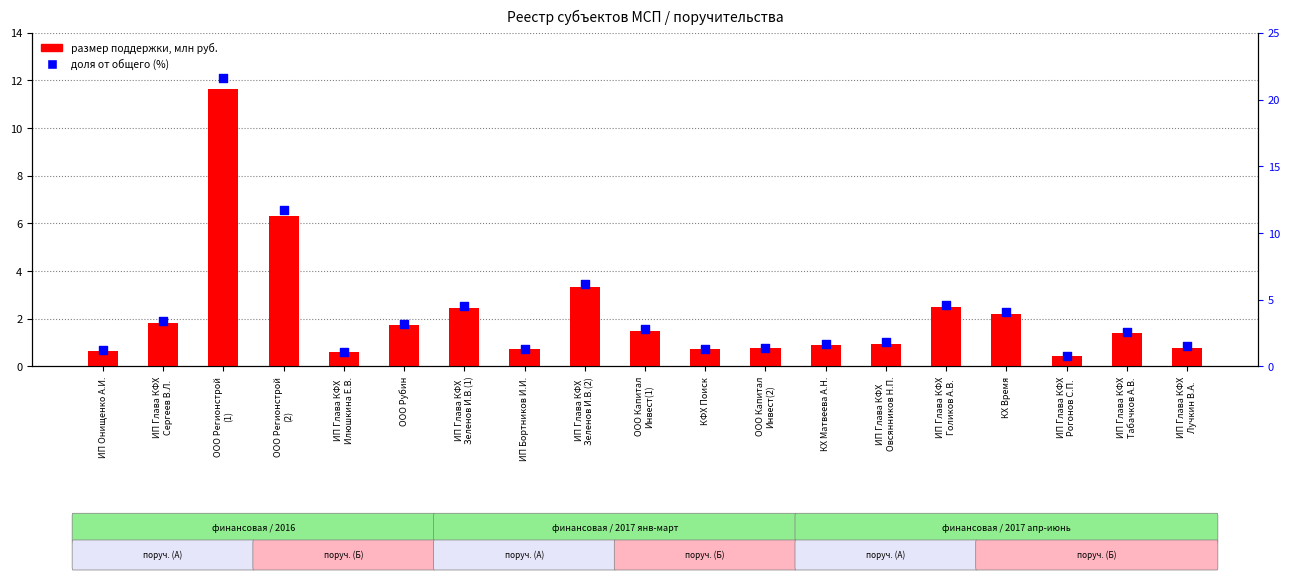

What are all the series names shown in the legend?

размер поддержки, млн руб., доля от общего (%)